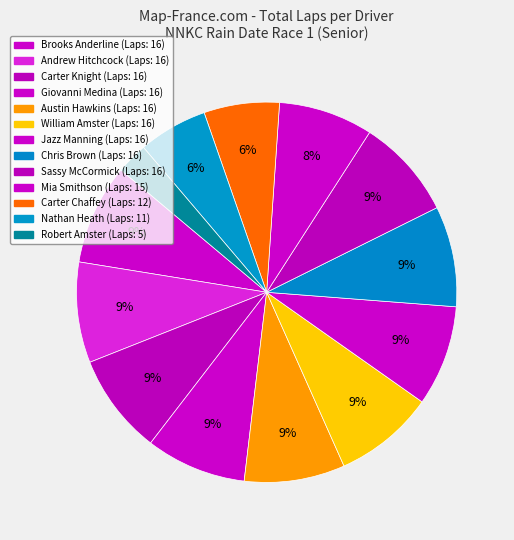

Is it true that Andrew Hitchcock is 1% of the pie?

False